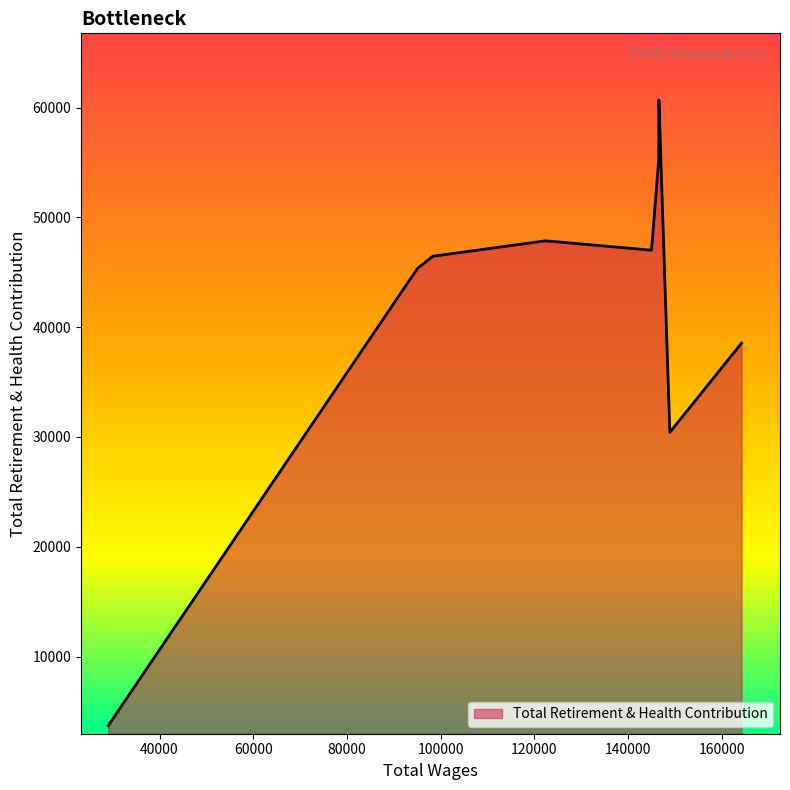

What is the smallest value displayed?

3717